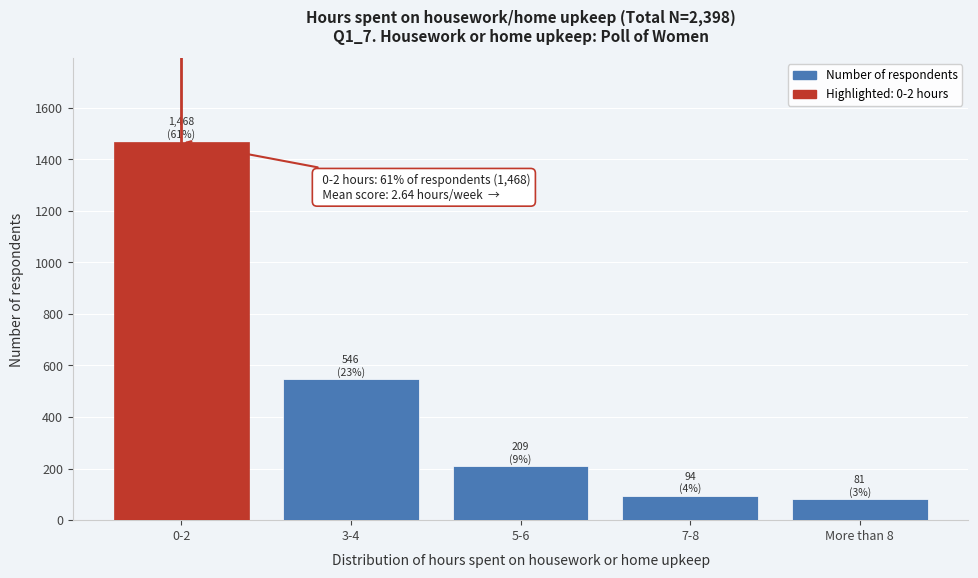

Reading left to right, transcribe all the data shown in this chart.

0-2=1468	3-4=546	5-6=209	7-8=94	More than 8=81